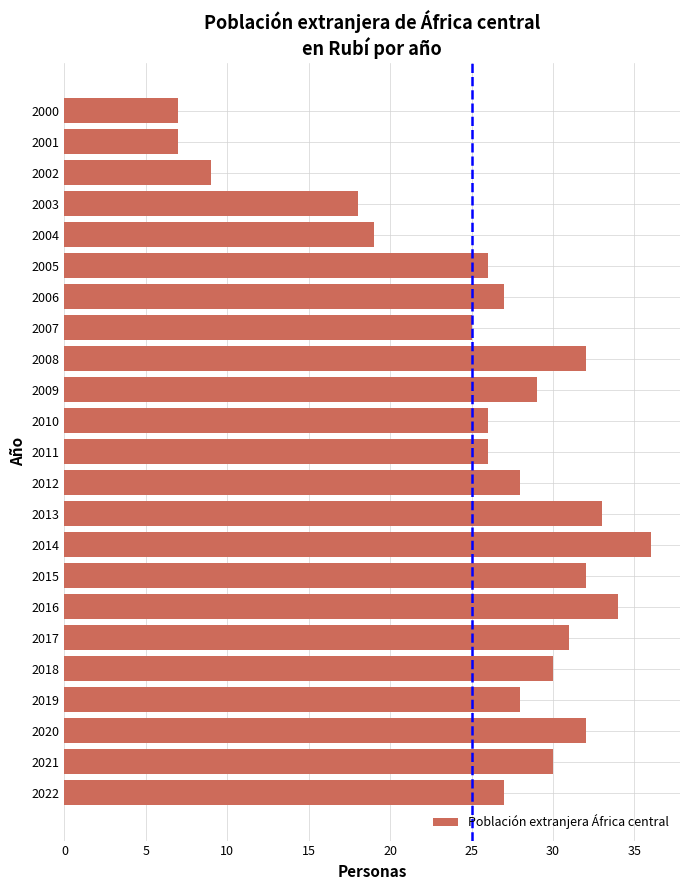

Between 2005 and 2000, which is larger?

2005